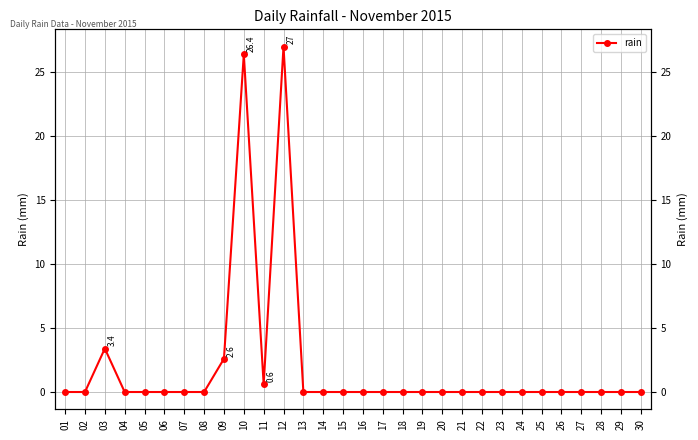

What is the average value?

2.0